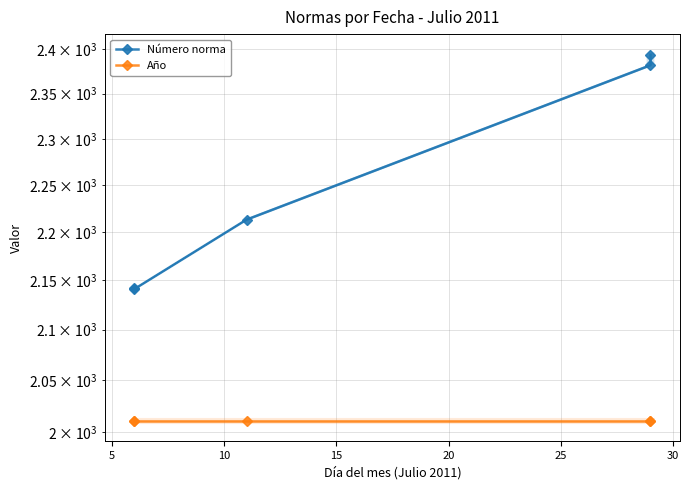

The value of Año at 15 is 2837. True or false?

False